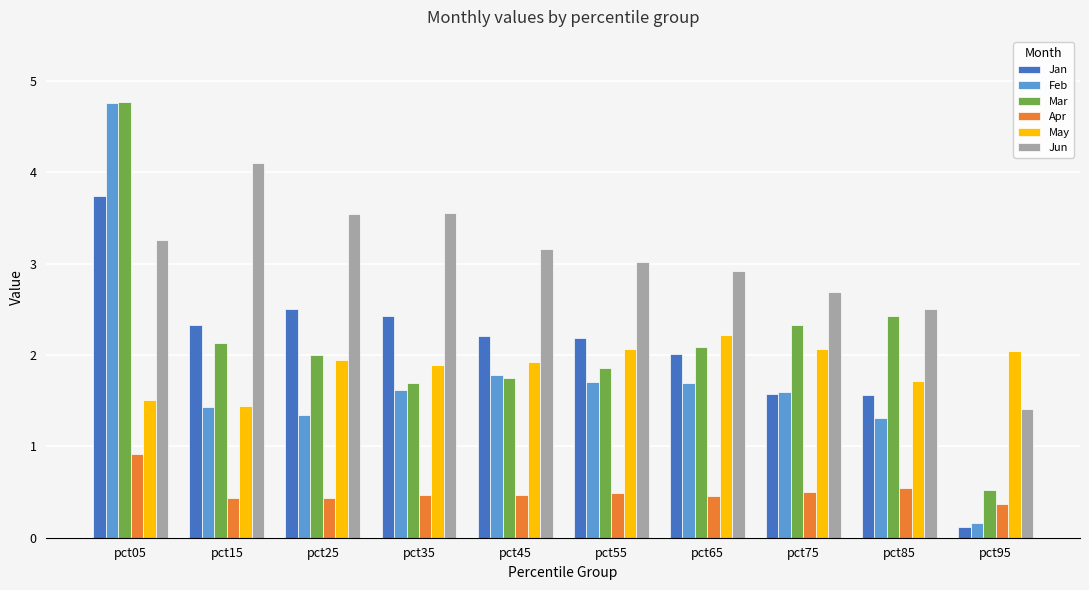

What is the value of the Apr bar at the 5th from the left?

0.5